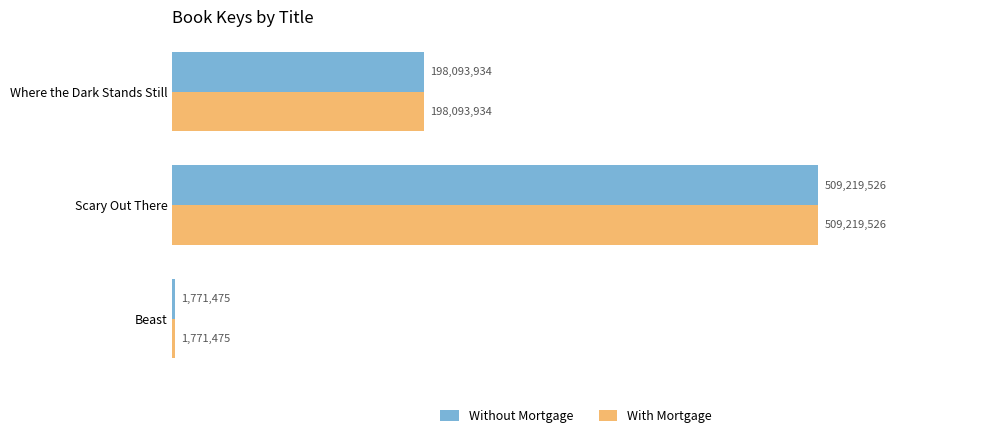

What are all the series names shown in the legend?

Without Mortgage, With Mortgage